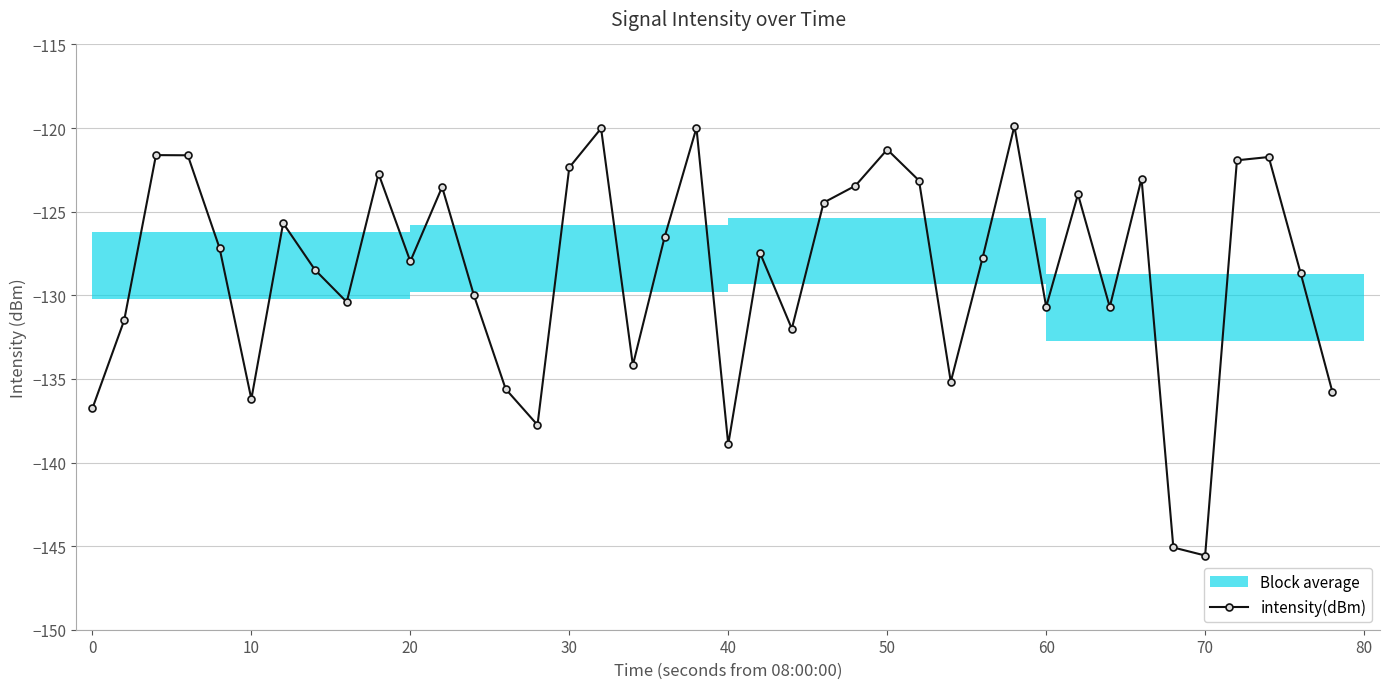

How many interior local peaks (higher than both neighbors) does the data have?

12